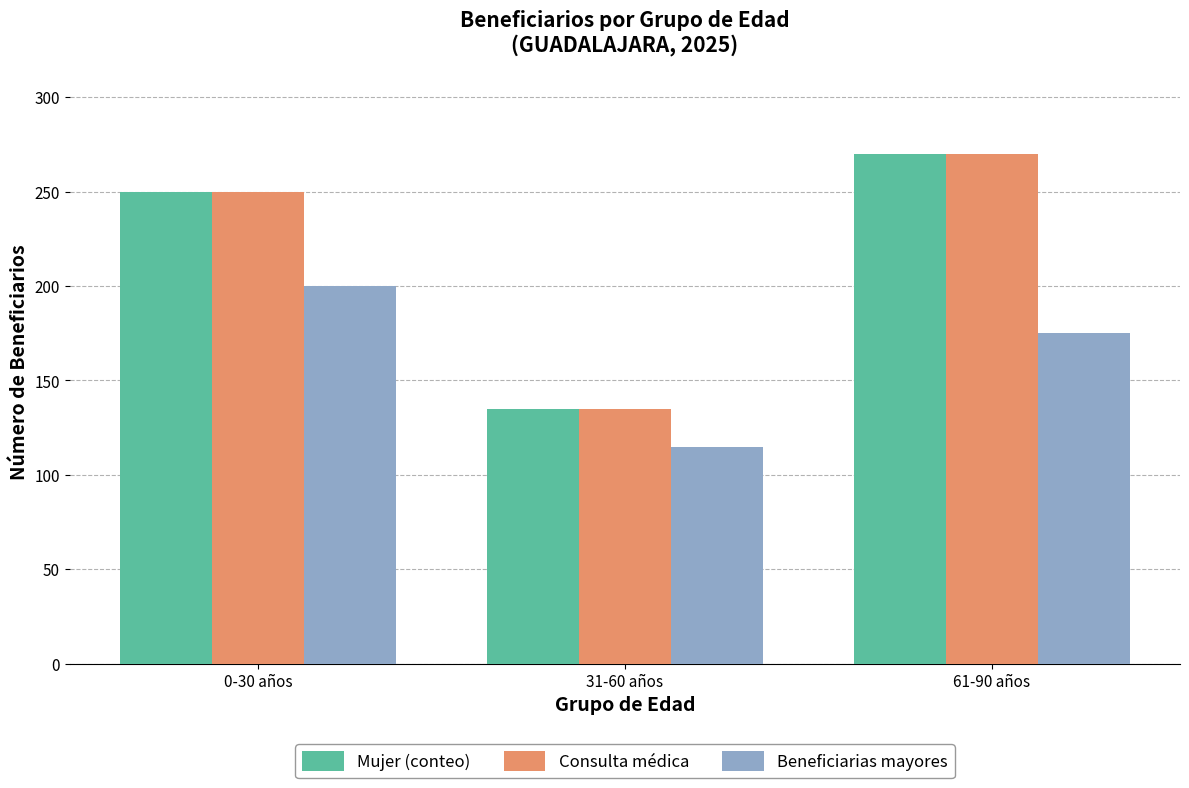

What value does the Mujer (conteo) series have at 61-90 años, to the nearest 5?

270